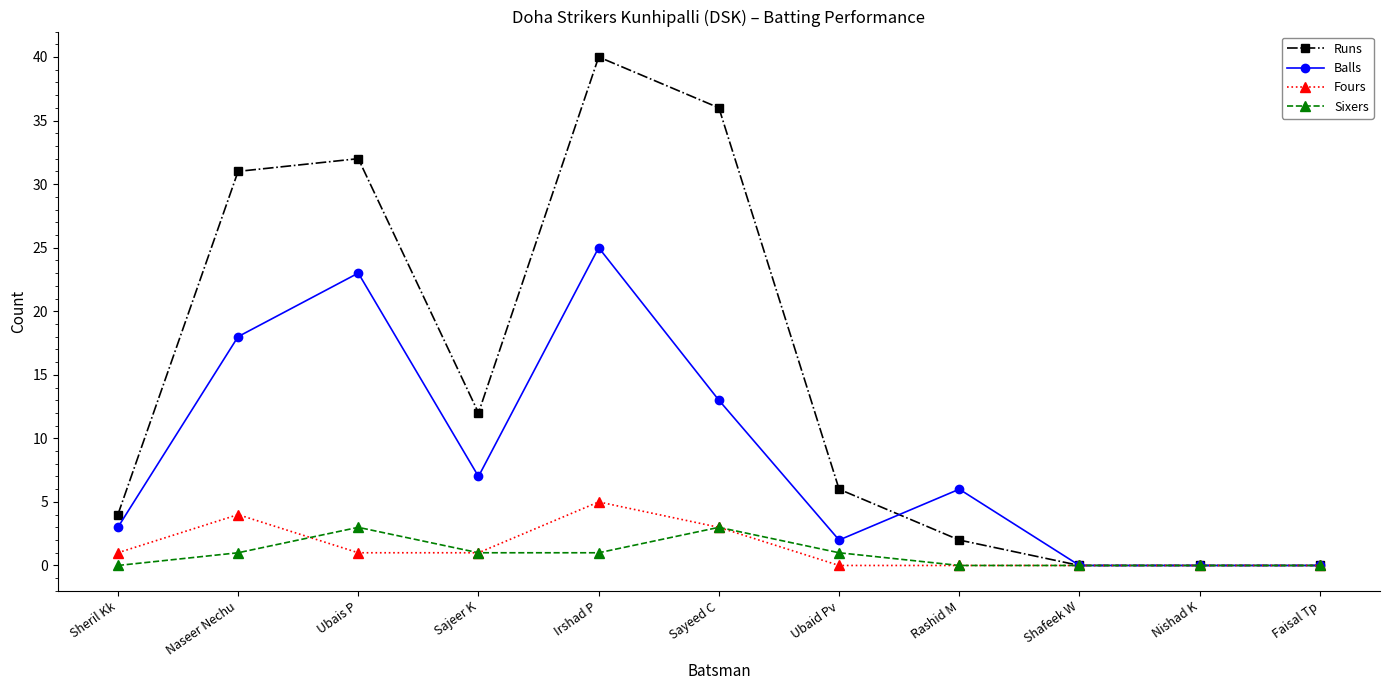

How many series are shown in this chart?

4